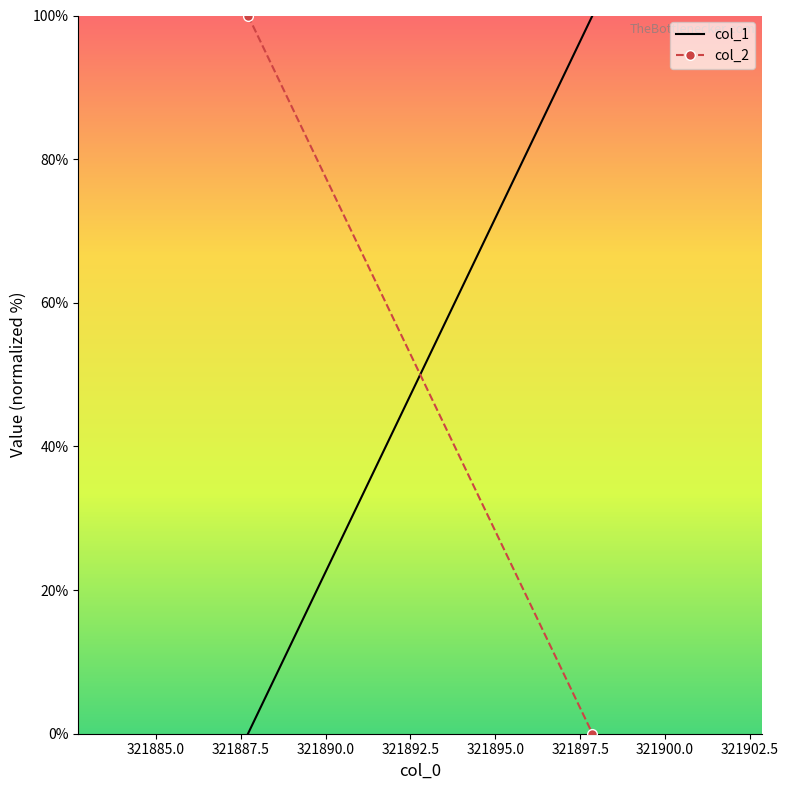

How many values in the col_1 series exceed 99?

1